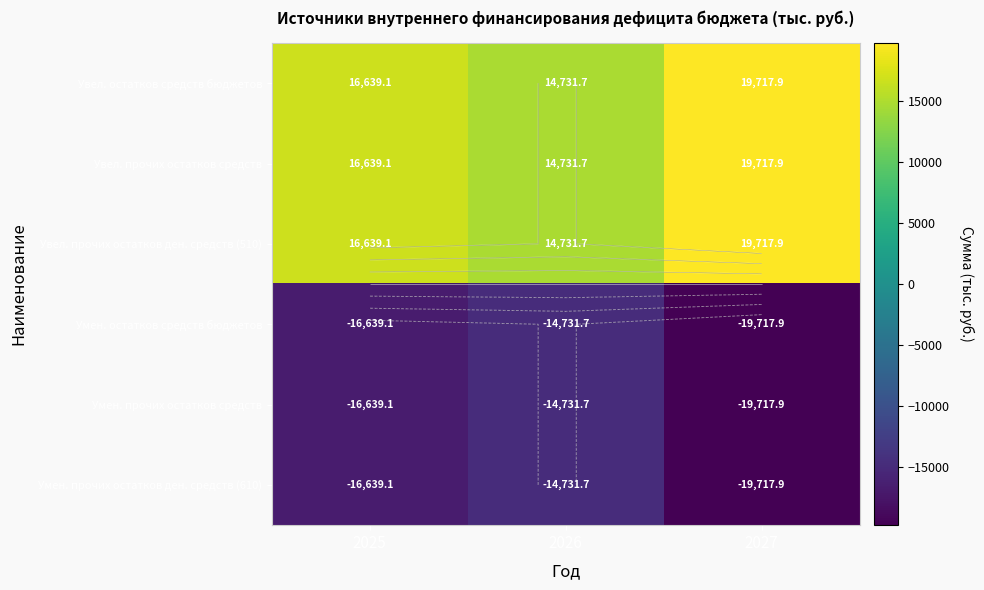

Which series changed the most between 2026 and 2027?

Увел. остатков средств бюджетов